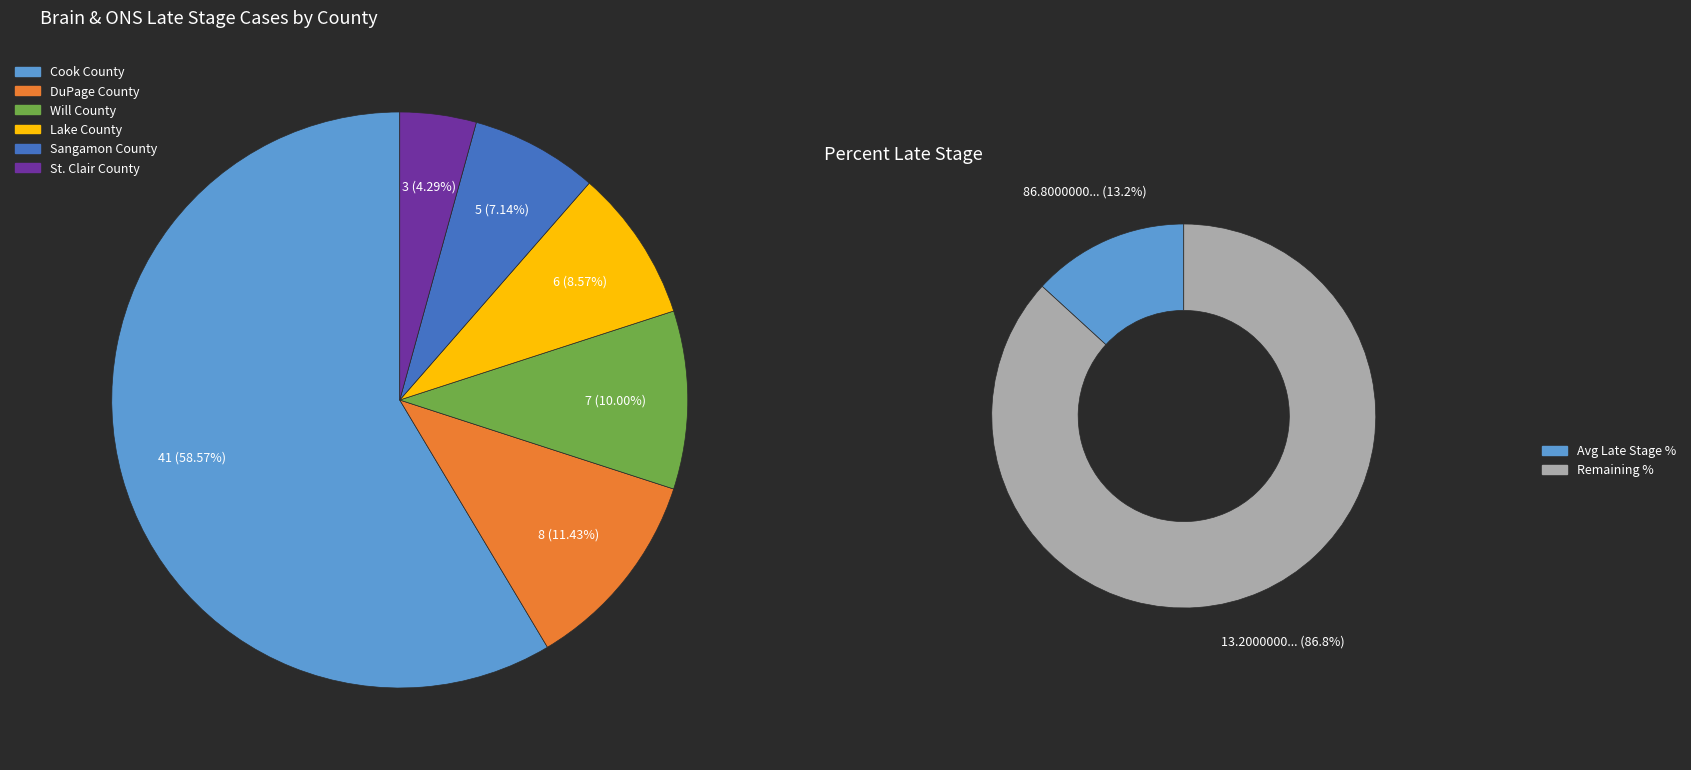

Combined, what portion of the pie is DuPage County and Lake County?

20.0%